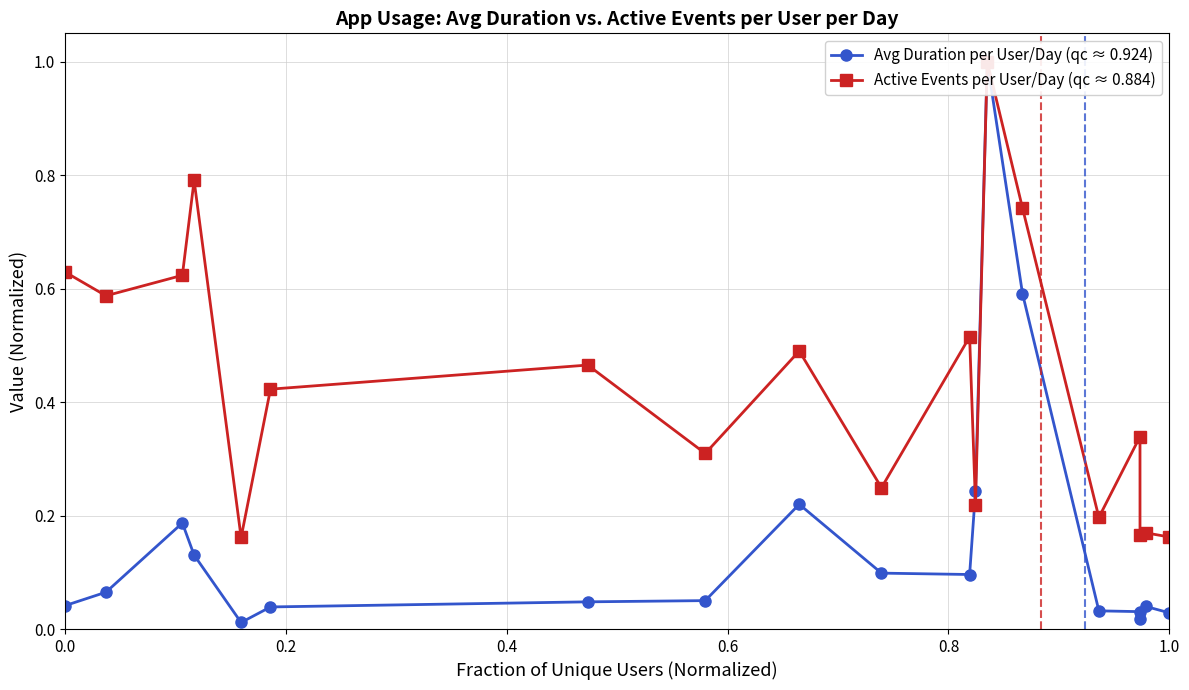

Rank the series by their average value, from lowest to highest.

Avg Duration per User/Day (qc ≈ 0.924), Active Events per User/Day (qc ≈ 0.884)